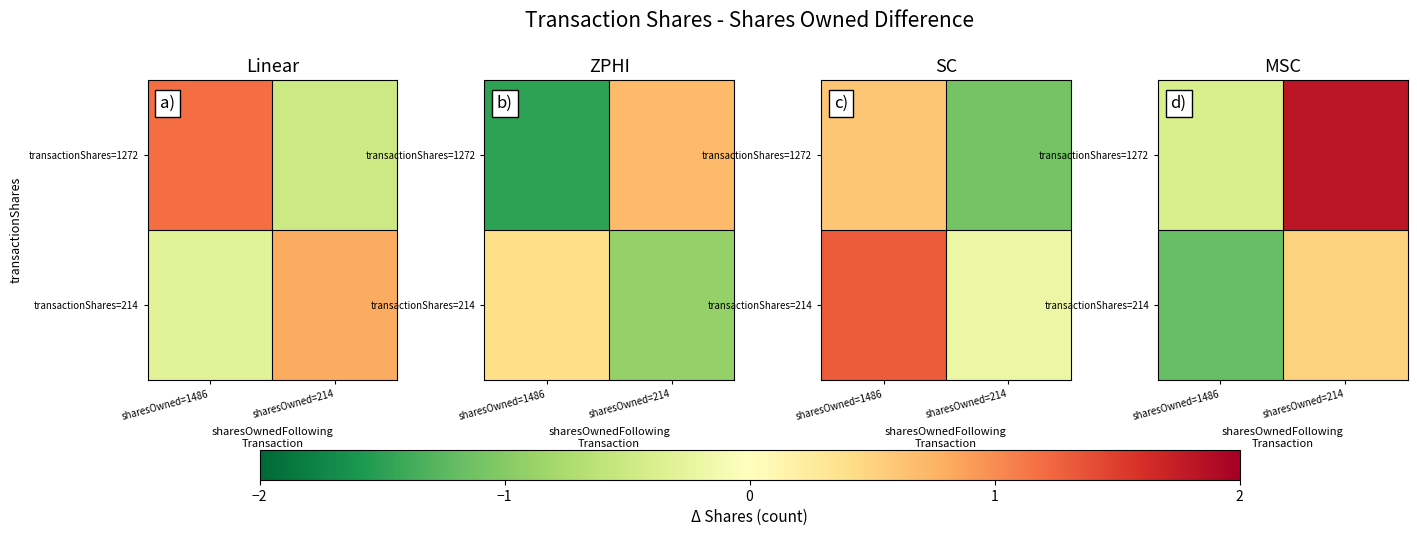

What is the maximum value for transactionShares=214?

0.5